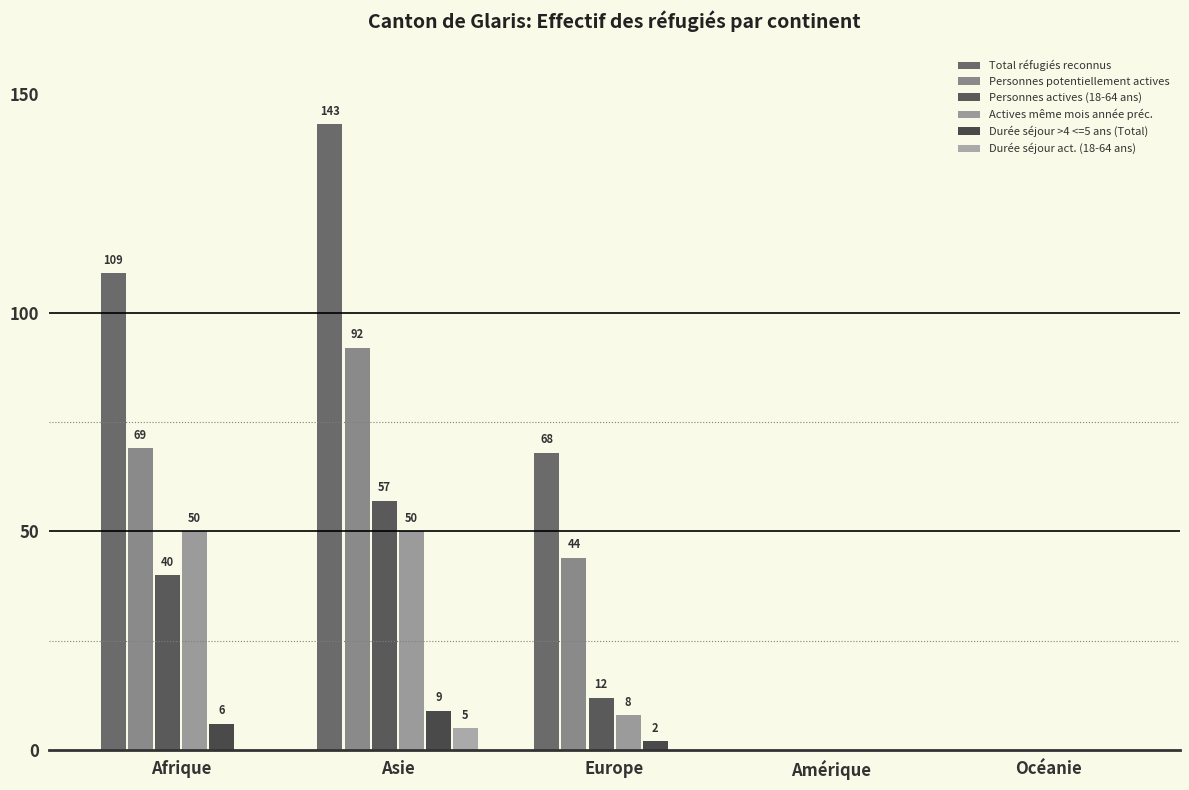

Reading right to left, list all the values displayed in this chart.

Total réfugiés reconnus: Océanie=0	Amérique=0	Europe=68	Asie=143	Afrique=109
Personnes potentiellement actives: Océanie=0	Amérique=0	Europe=44	Asie=92	Afrique=69
Personnes actives (18-64 ans): Océanie=0	Amérique=0	Europe=12	Asie=57	Afrique=40
Actives même mois année préc.: Océanie=0	Amérique=0	Europe=8	Asie=50	Afrique=50
Durée séjour >4 <=5 ans (Total): Océanie=0	Amérique=0	Europe=2	Asie=9	Afrique=6
Durée séjour act. (18-64 ans): Océanie=0	Amérique=0	Europe=0	Asie=5	Afrique=0